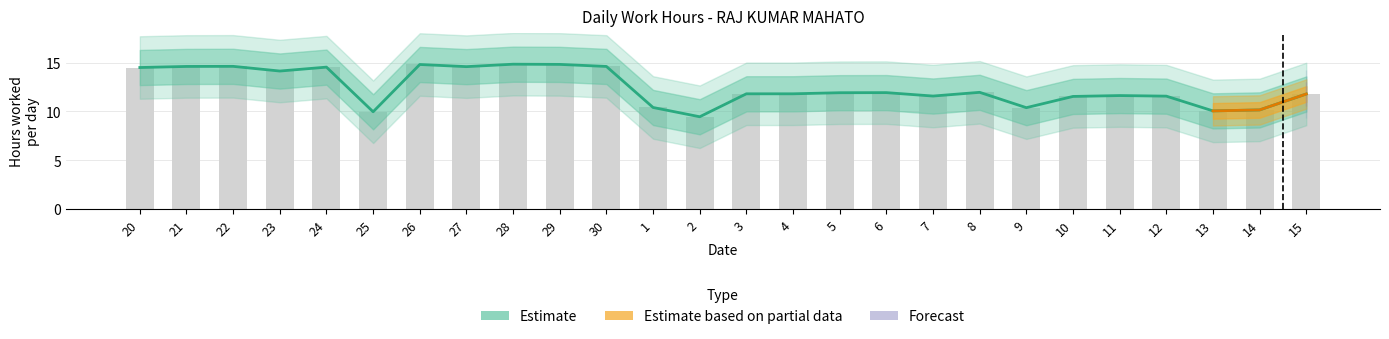

Are the bars horizontal?

No